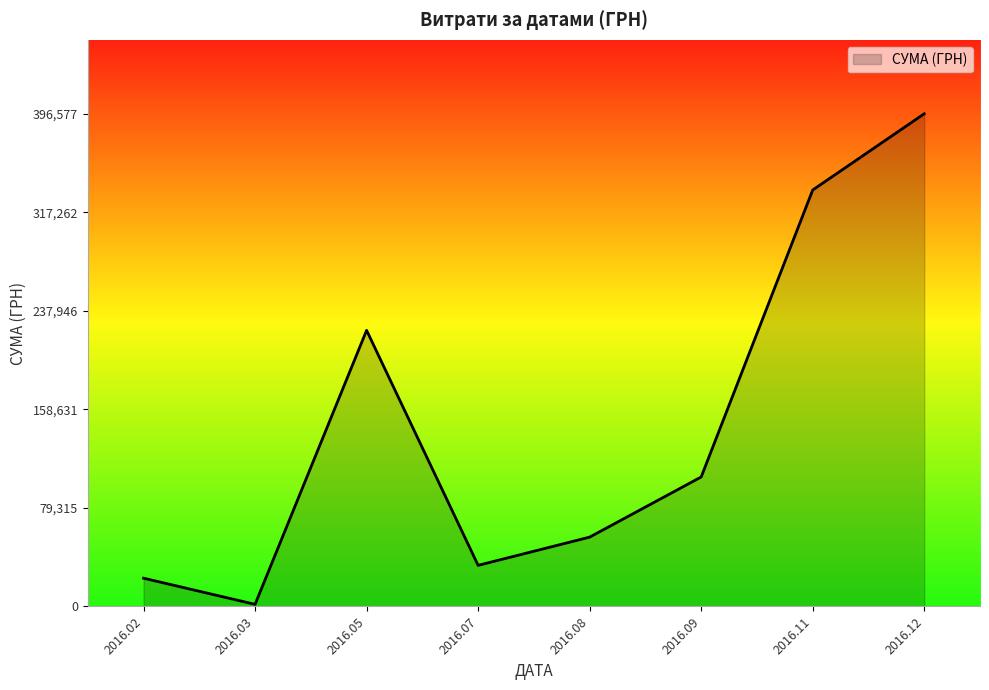

What is the difference between the maximum and minimum values?

394891.1